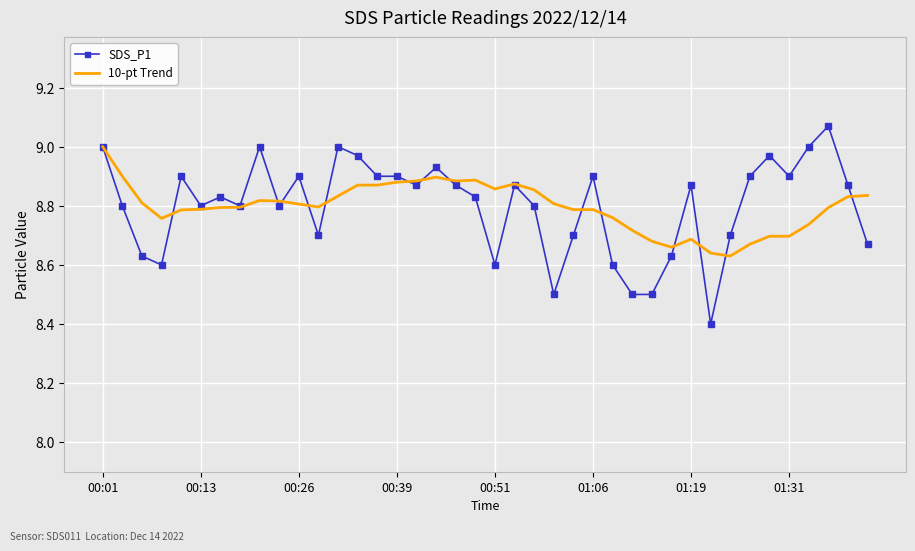

List the series in order of their peak value, highest first.

SDS_P1, 10-pt Trend